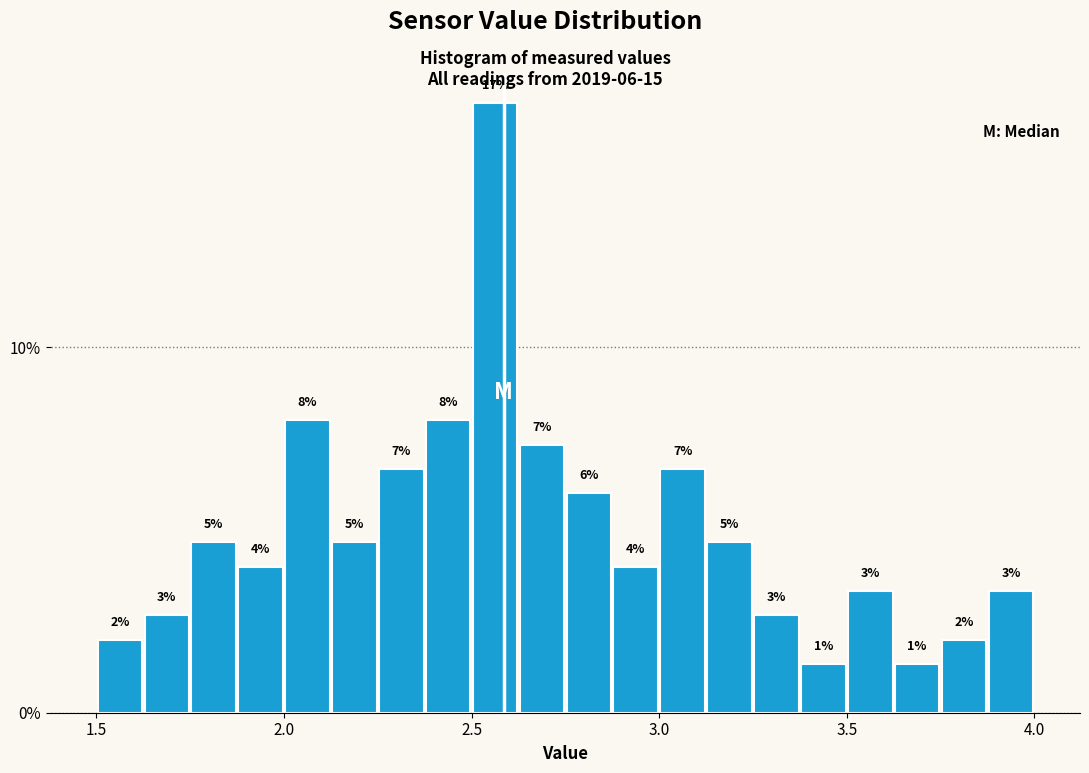

Read against the x-axis, roughly where is the centre of the tallest bar?

2.55